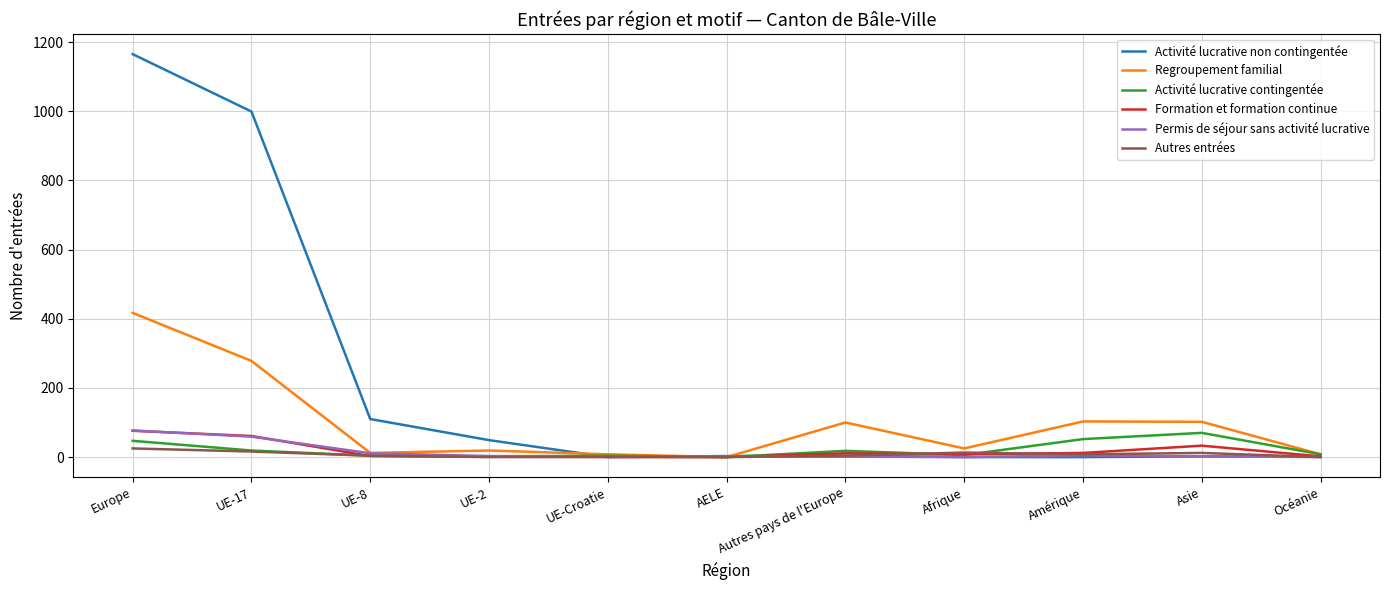

At which label does Activité lucrative non contingentée reach its peak?

Europe